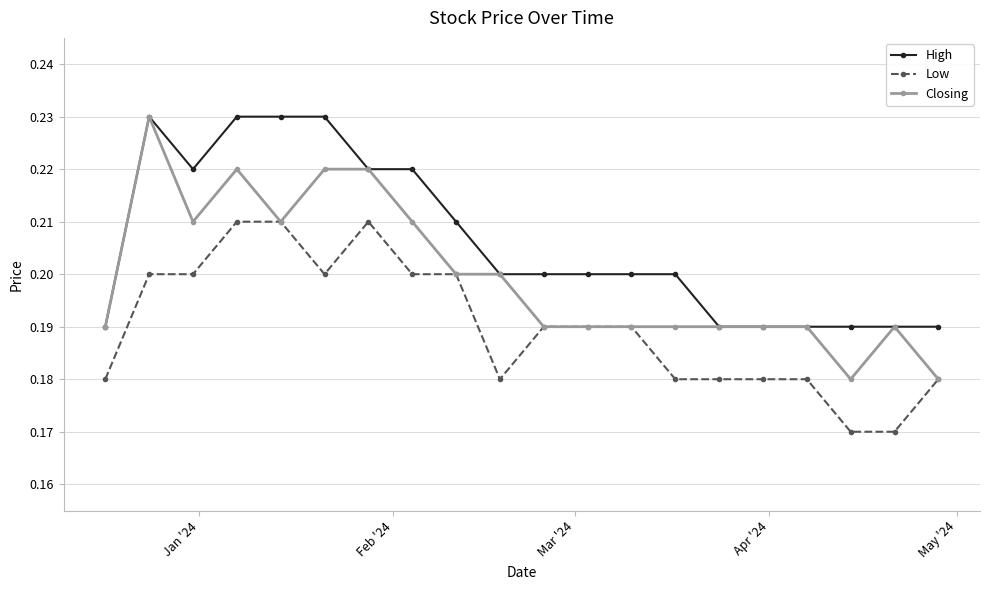

Count the High values in the range 0 to 1.

20